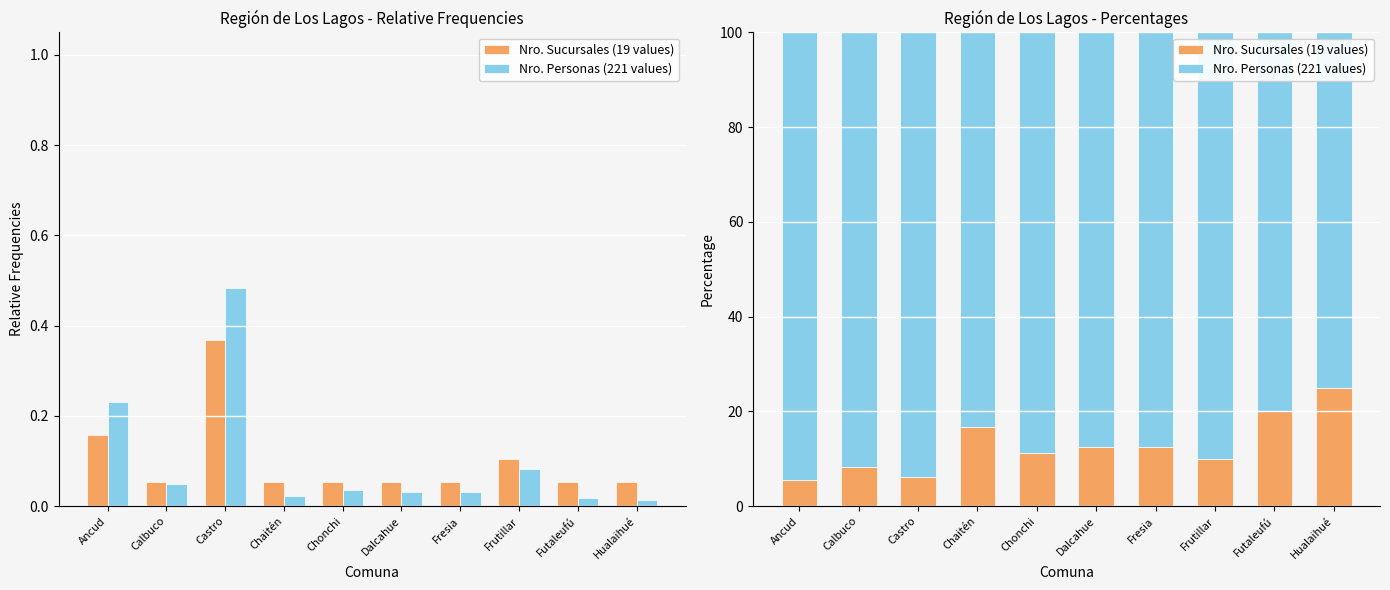

Which category has the lowest value across all series?

Ancud